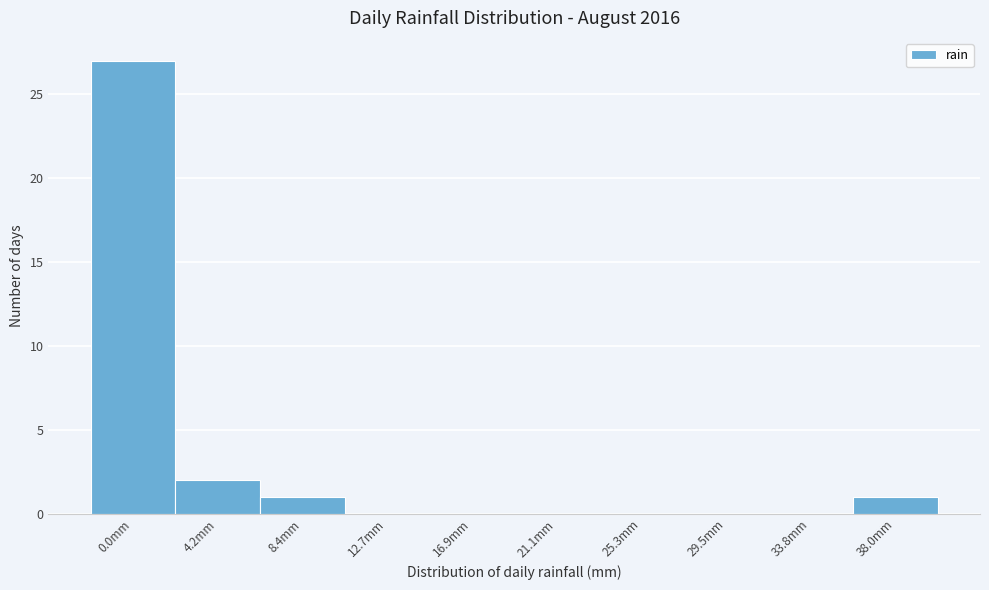

Reading right to left, transcribe all the data shown in this chart.

38.0mm=1	33.8mm=0	29.5mm=0	25.3mm=0	21.1mm=0	16.9mm=0	12.7mm=0	8.4mm=1	4.2mm=2	0.0mm=27